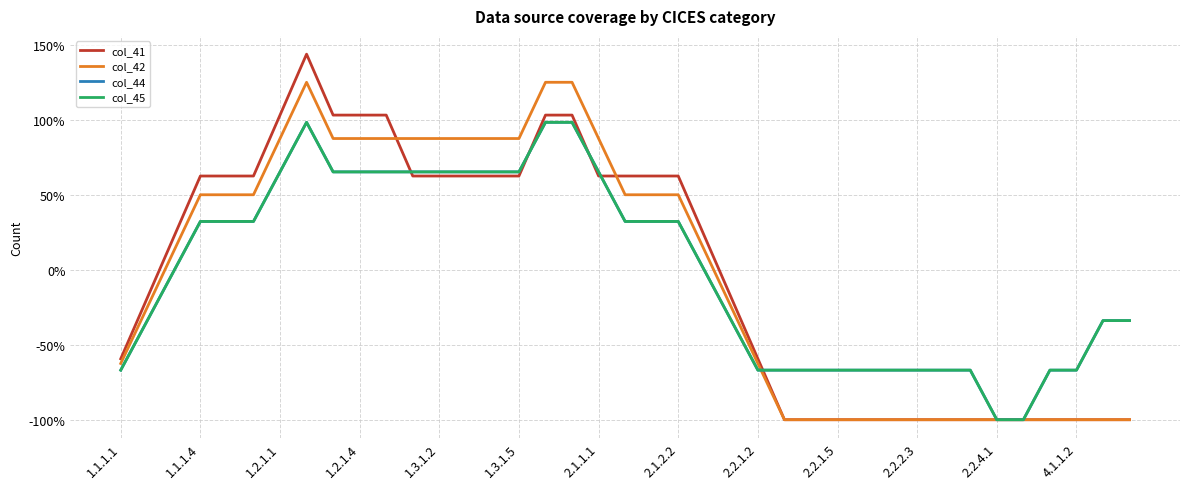

Where is col_42 nearest to the value 0?

1.2.1.1